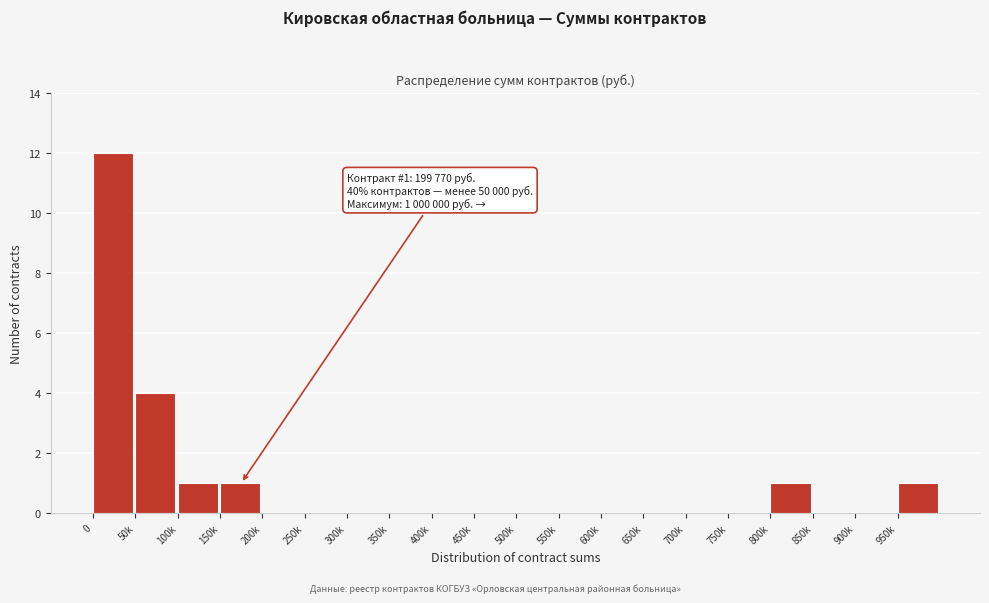

Reading right to left, what are all the values shown in this chart?

950k=1	900k=0	850k=0	800k=1	750k=0	700k=0	650k=0	600k=0	550k=0	500k=0	450k=0	400k=0	350k=0	300k=0	250k=0	200k=0	150k=1	100k=1	50k=4	0=12